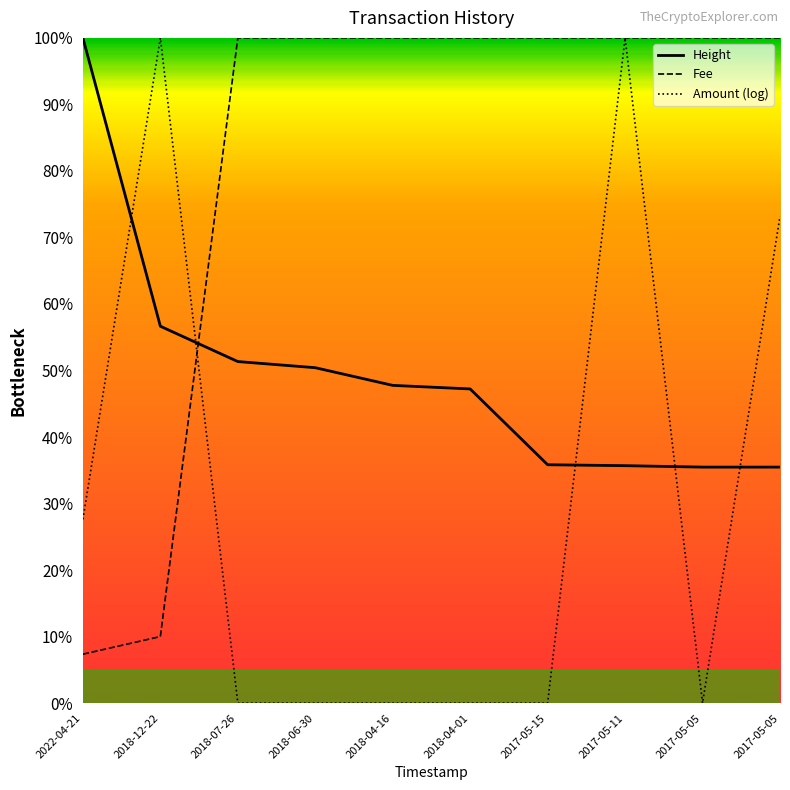

Is it true that Height equals 0.8 at 2018-04-01?

False